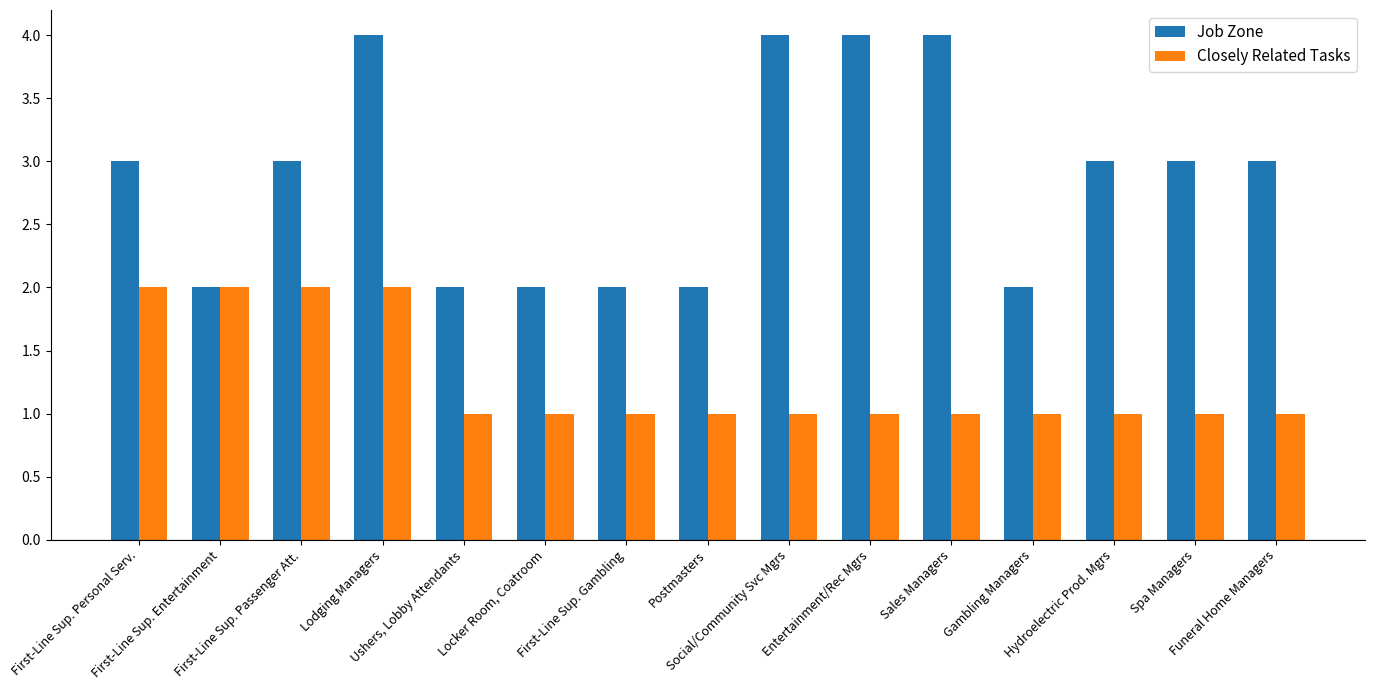

What are all the series names shown in the legend?

Job Zone, Closely Related Tasks